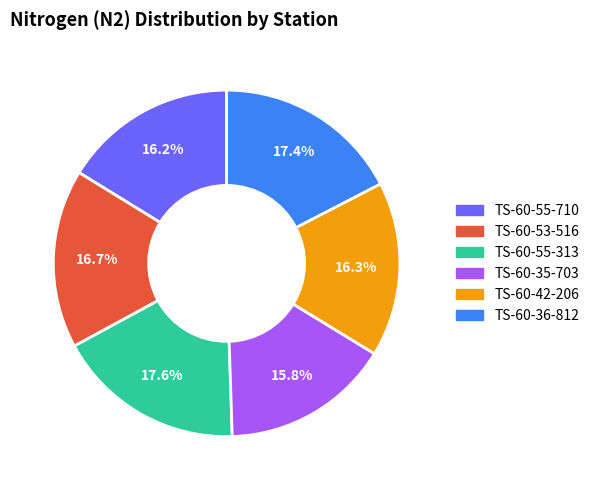

To the nearest percent, what is the difference between the largest and smallest slice percentages?

2%